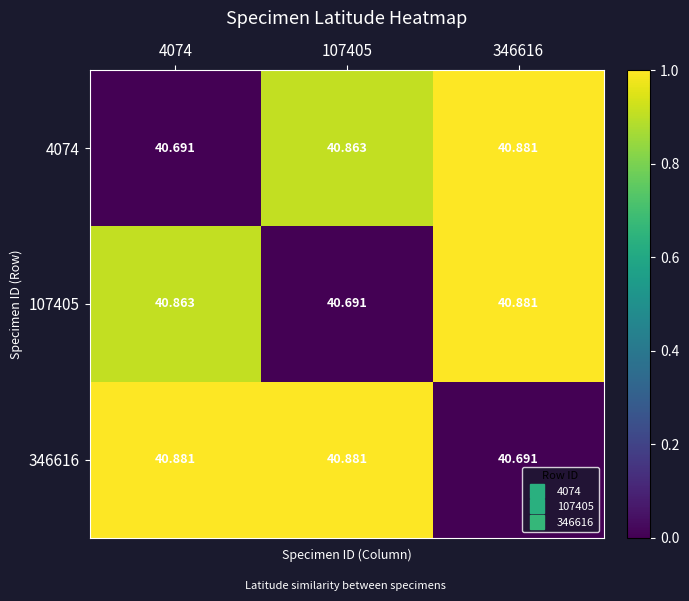

Which series has the largest total across all categories?

346616